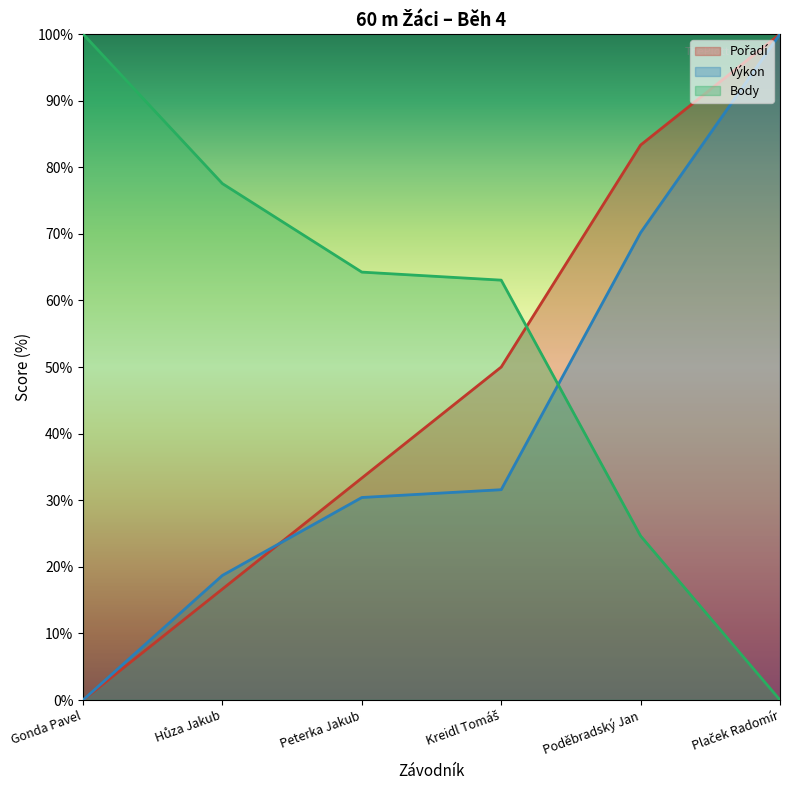

Rank the series by their average value, from highest to lowest.

Body, Pořadí, Výkon